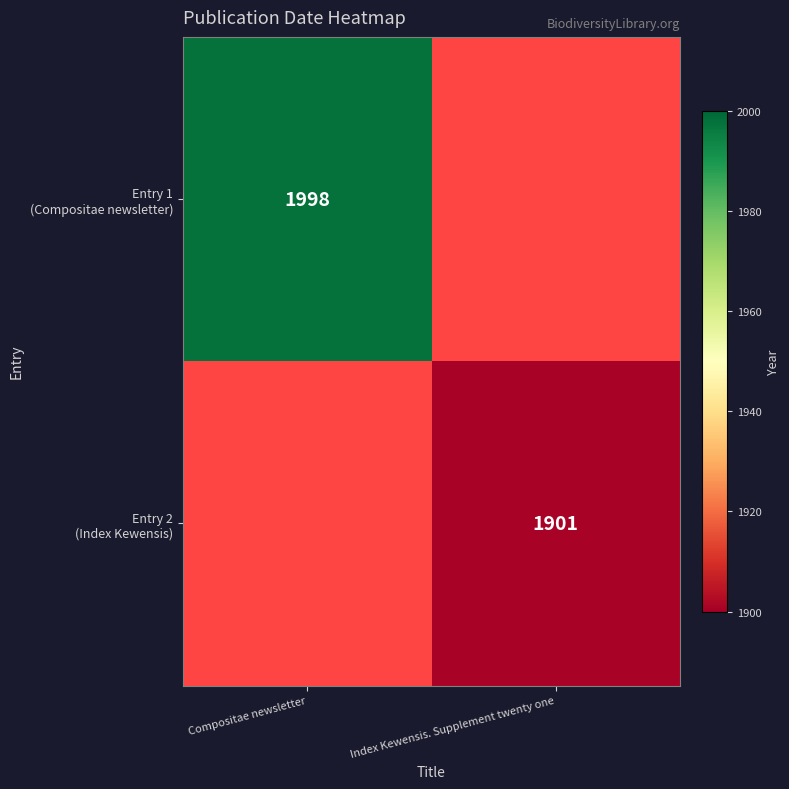

Between Index Kewensis. Supplement twenty one and Compositae newsletter, which is larger?

Compositae newsletter